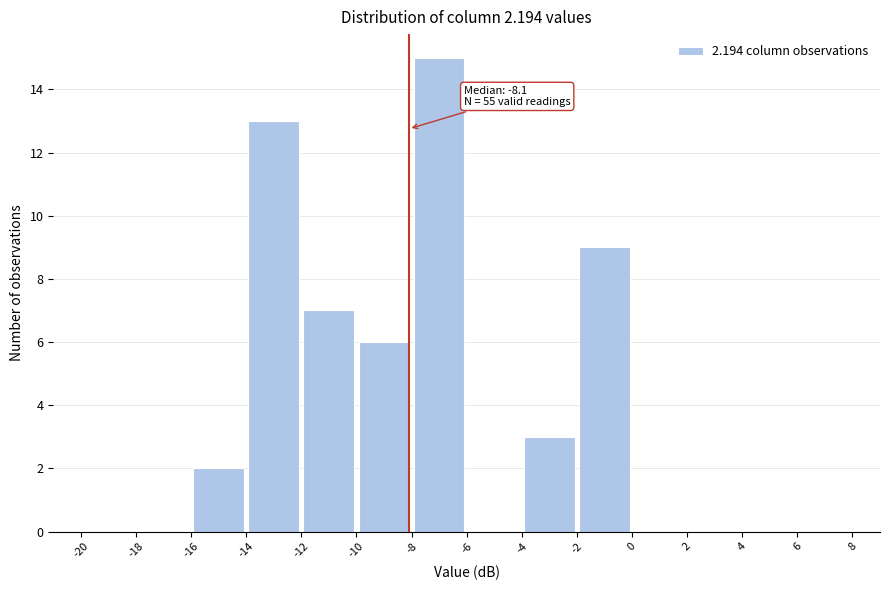

Which range on the x-axis has the tallest bar?

-8 to -6